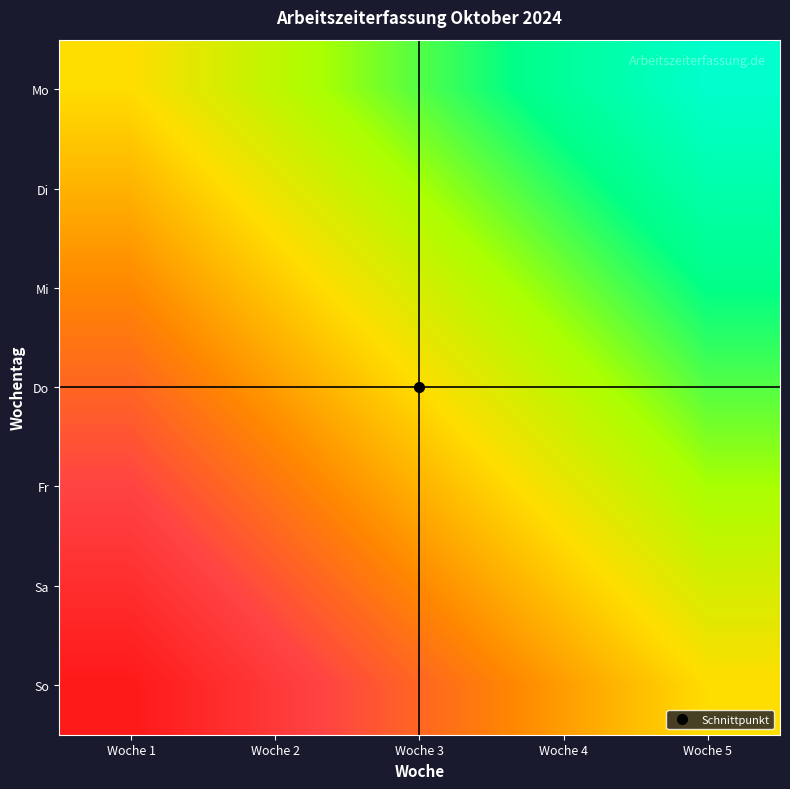

Which has a higher value, Woche 3 or Woche 2?

Woche 3